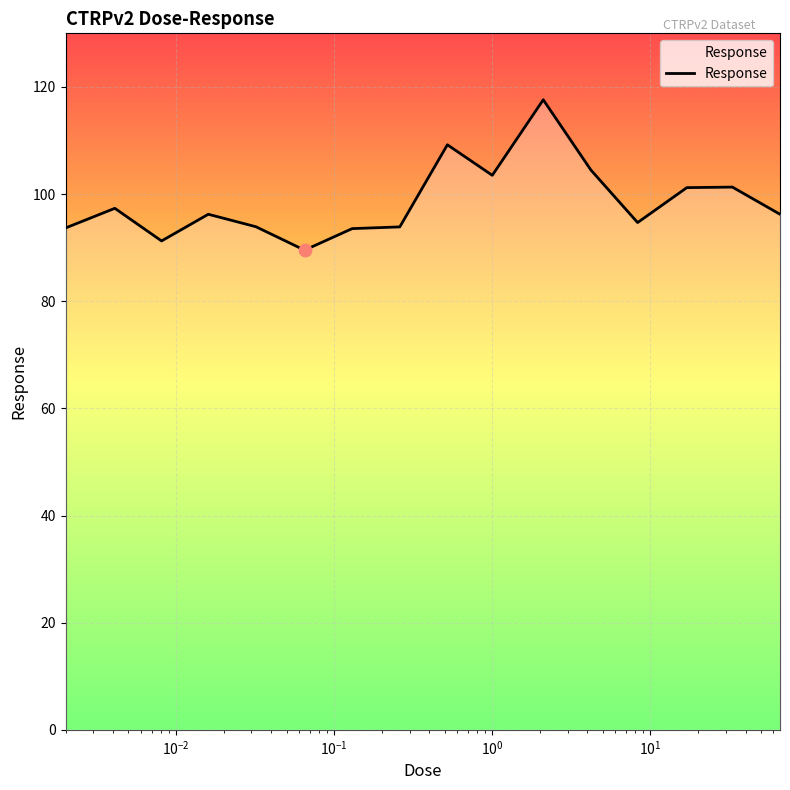

What is the difference between the maximum and minimum values?

28.1